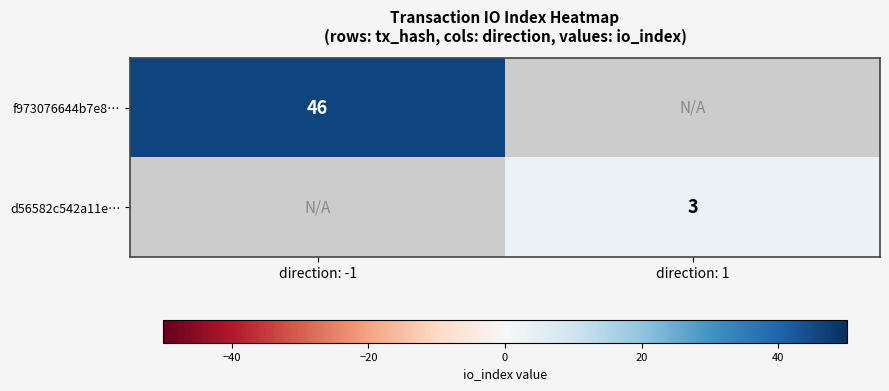

The d56582c542a11e… series shows 4 at direction: 1. True or false?

False